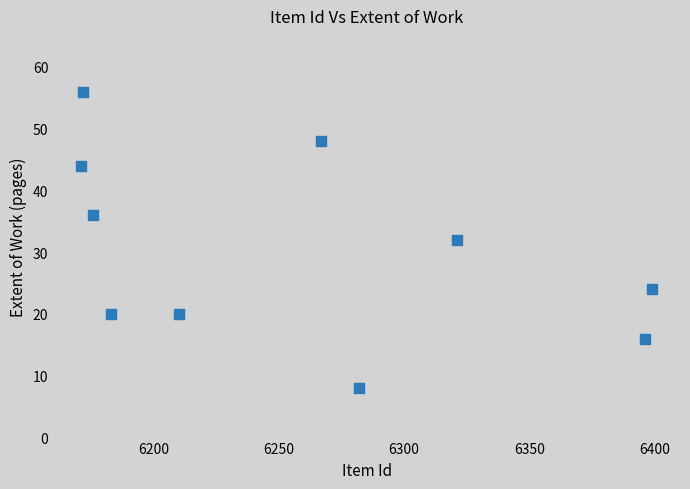

What is the range of Y values (max minus min)?

48